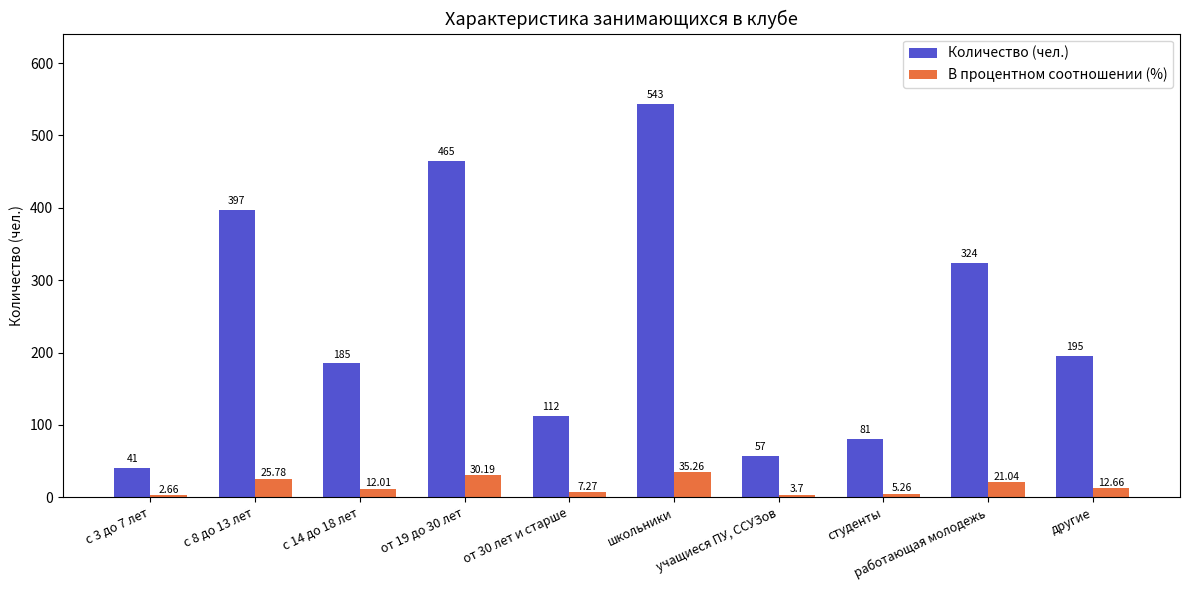

Are the bars grouped side by side (vs. stacked)?

Yes